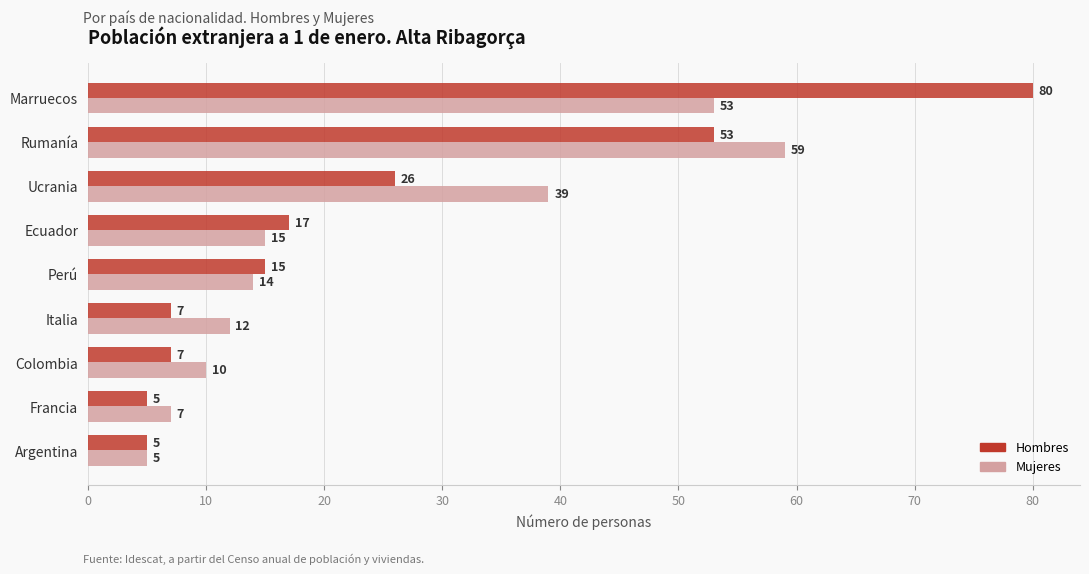

What are all the series names shown in the legend?

Hombres, Mujeres